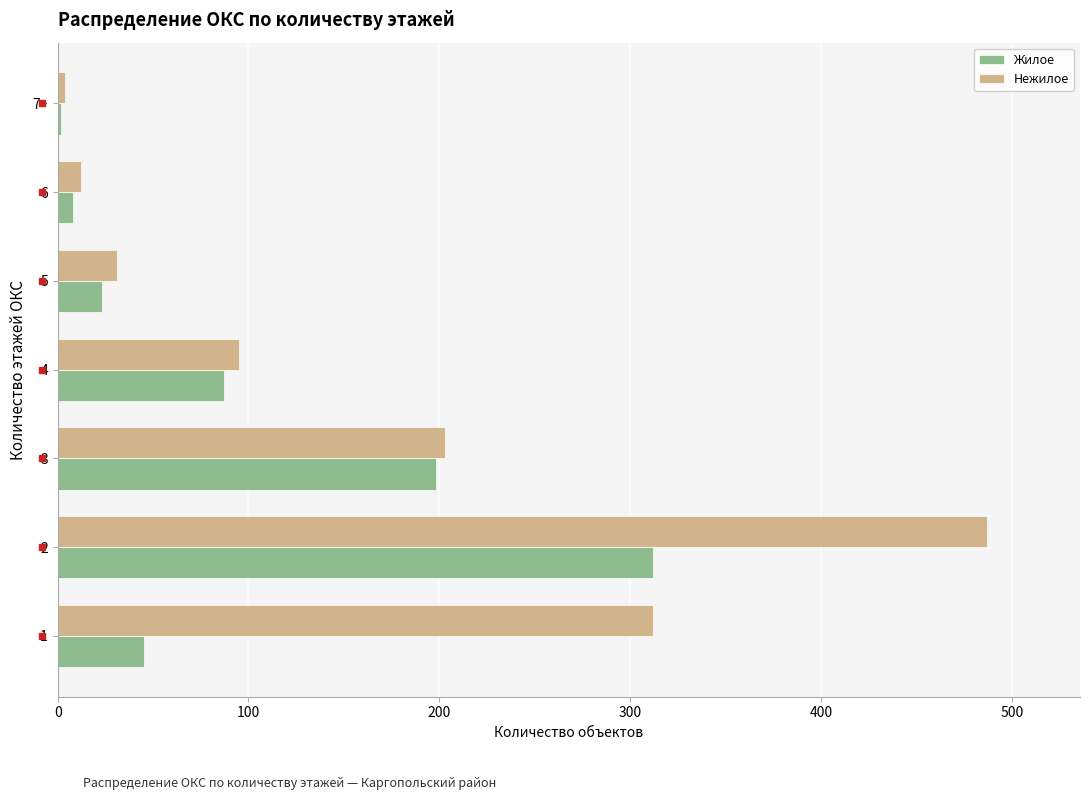

The value of Жилое at 2 is 71. True or false?

False